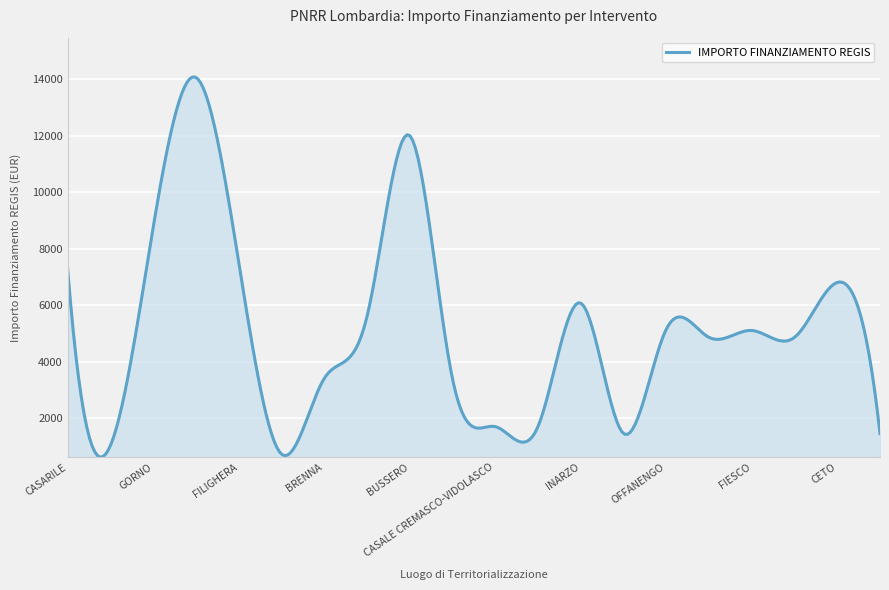

What is the greatest value displayed?

14077.0